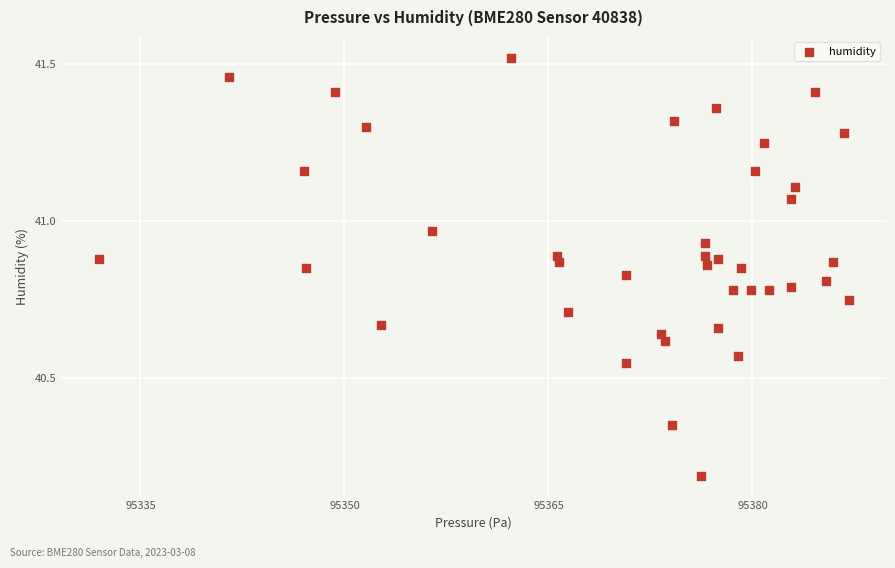

What is the range of X values (max minus min)?

55.1